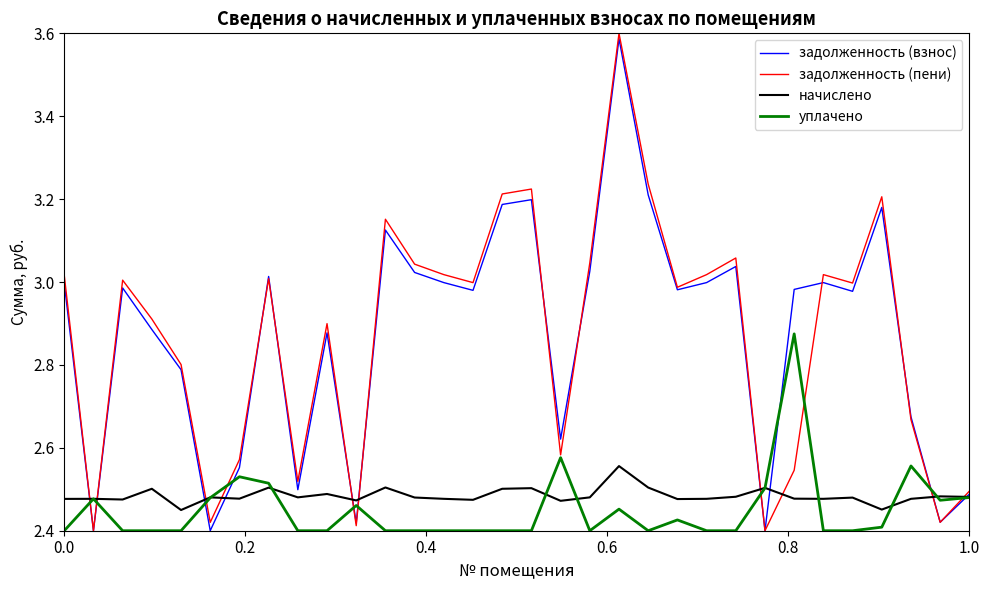

Rank the series by their maximum value, from lowest to highest.

начислено, уплачено, задолженность (взнос), задолженность (пени)